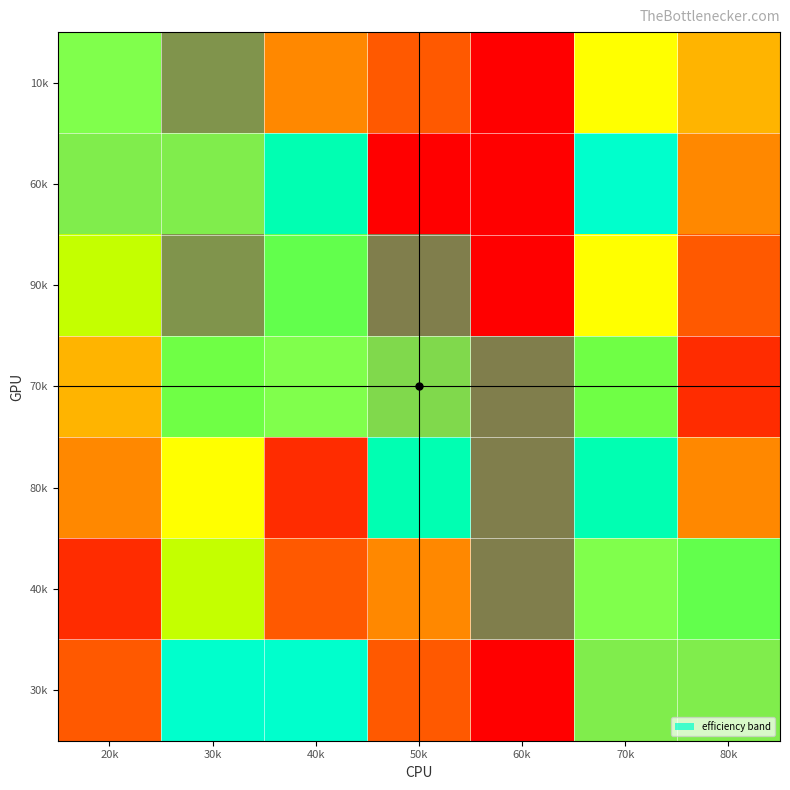

Reading right to left, what are all the values shown in this chart?

10k: 80k=4	70k=6	60k=0	50k=2	40k=3	30k=1	20k=6
60k: 80k=3	70k=9	60k=0	50k=0	40k=9	30k=5	20k=5
90k: 80k=2	70k=6	60k=0	50k=0	40k=7	30k=1	20k=7
70k: 80k=1	70k=8	60k=0	50k=4	40k=6	30k=8	20k=4
80k: 80k=3	70k=9	60k=0	50k=9	40k=1	30k=6	20k=3
40k: 80k=7	70k=6	60k=0	50k=3	40k=2	30k=7	20k=1
30k: 80k=5	70k=5	60k=0	50k=2	40k=9	30k=9	20k=2